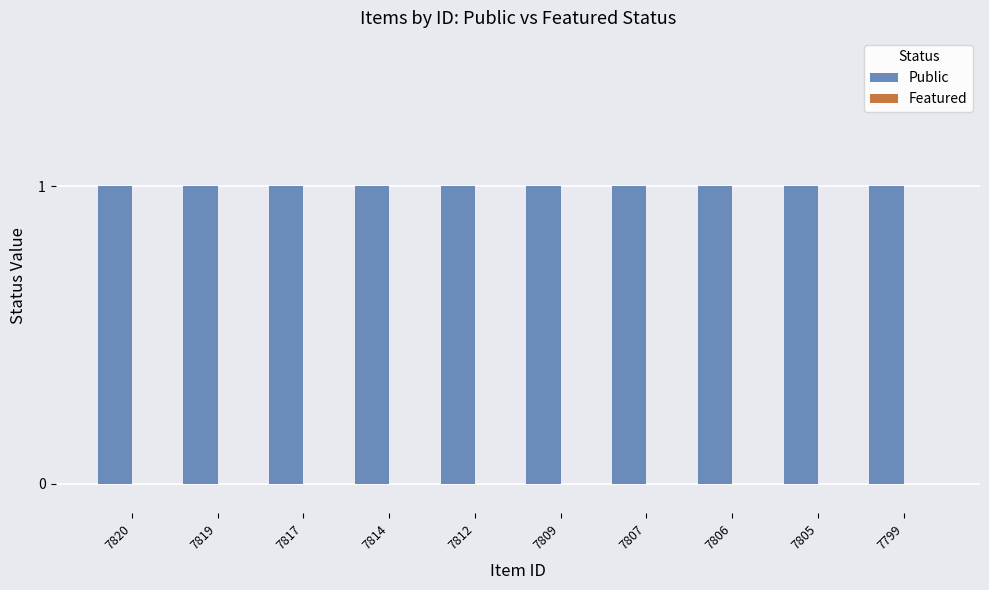

Which series has the largest range (max minus min)?

Public